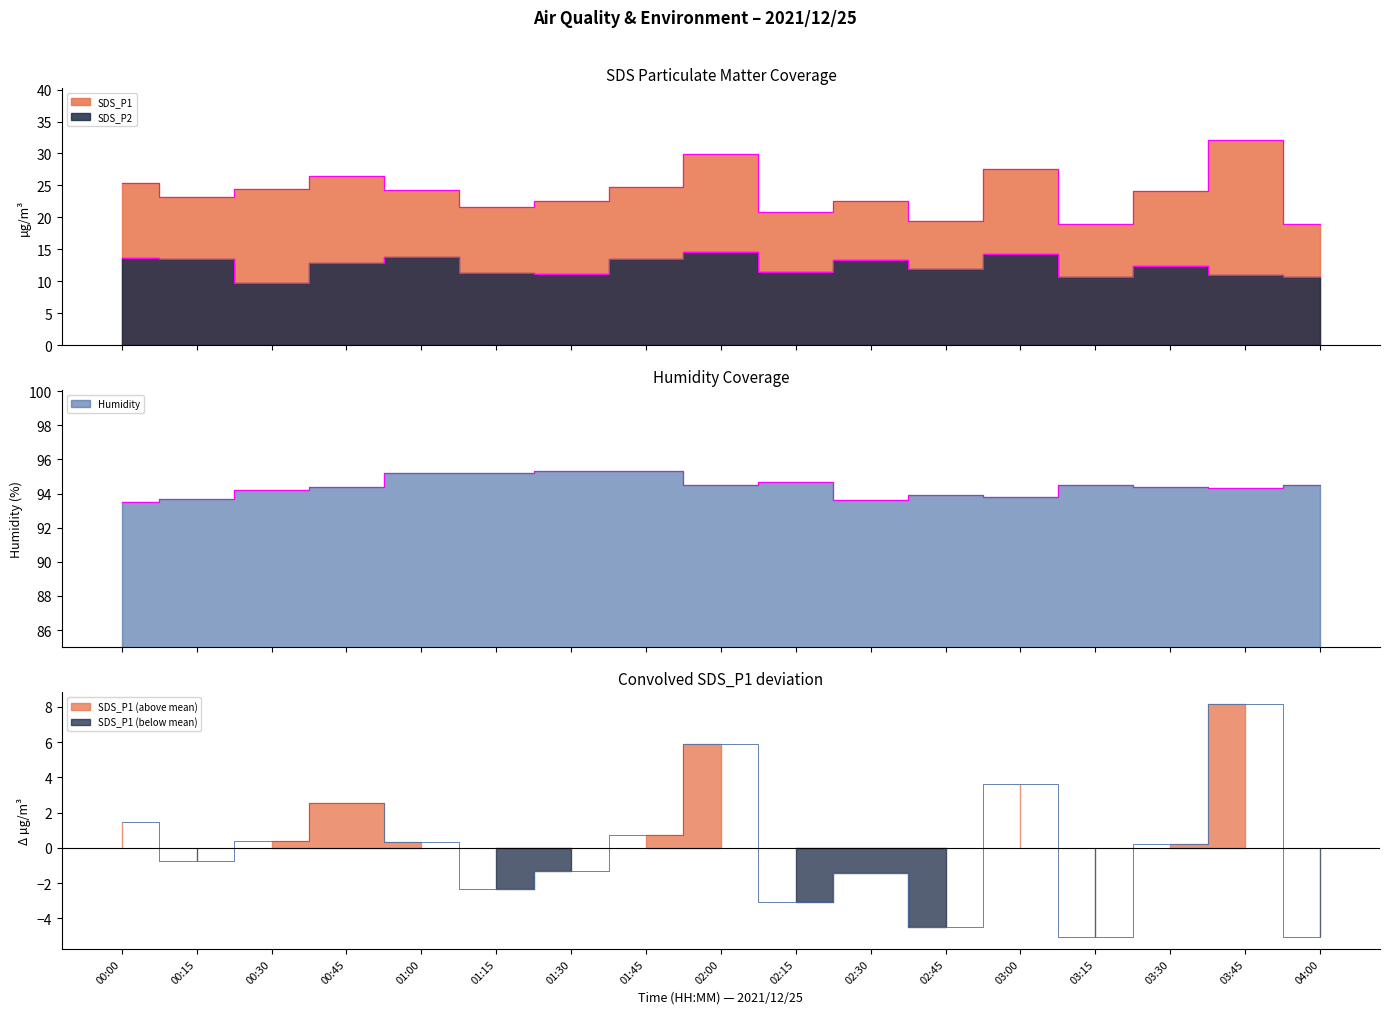

How many interior local peaks does the SDS_P2 series have?

5